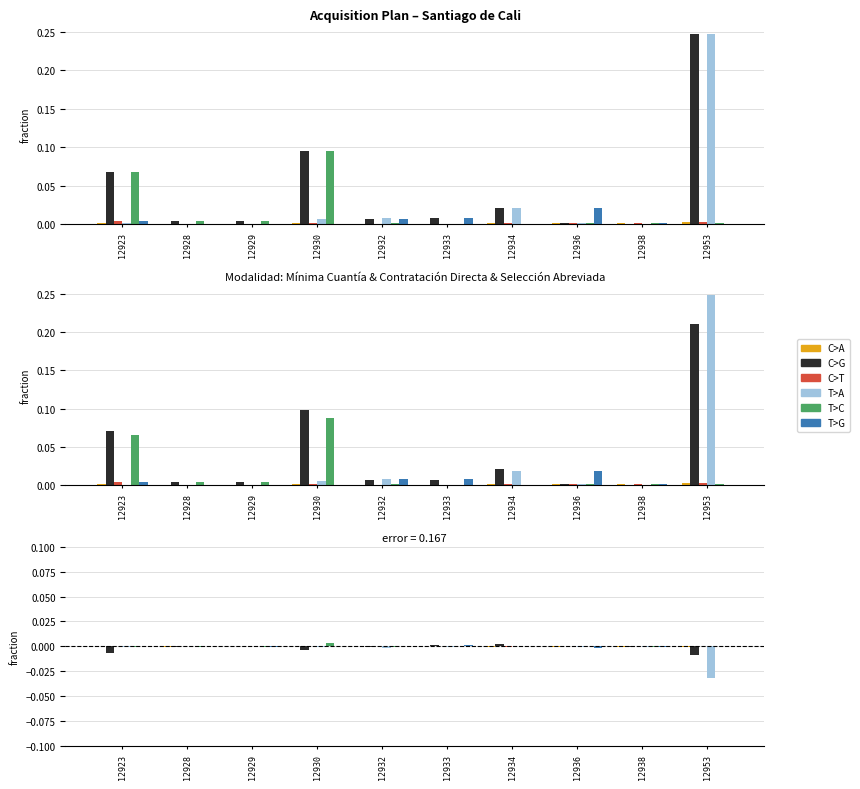

Where does the T>C series first go above 0?

12930